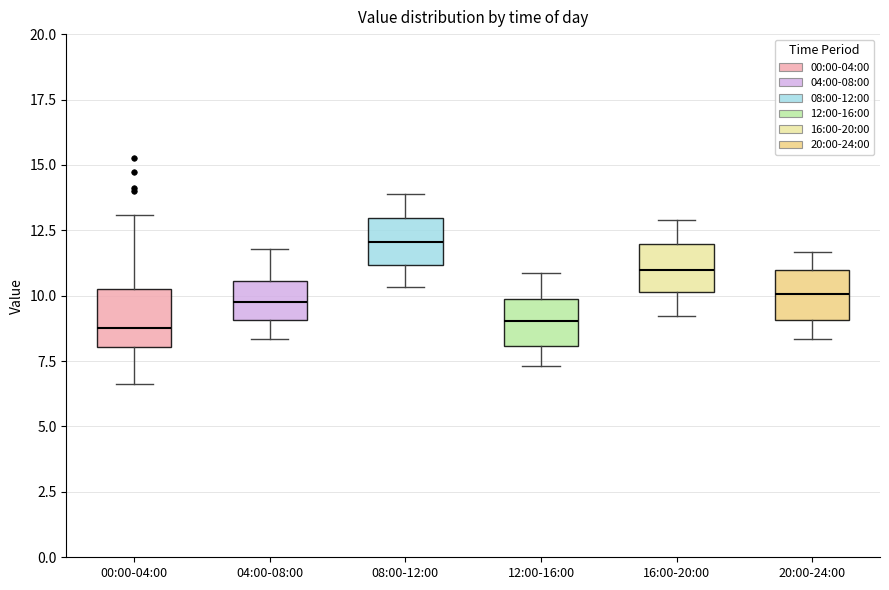

Reading left to right, transcribe this box plot: for each box, give where its median line is, the range the box spans, and where its two whiskers end, as read against the y-axis. The values are not printed on the chart, so give them approximately, as read against the axis.

00:00-04:00: median 9.0, box 8.0 to 10.5, whiskers 6.5 to 13.0
04:00-08:00: median 10.0, box 9.0 to 10.5, whiskers 8.5 to 12.0
08:00-12:00: median 12.0, box 11.0 to 13.0, whiskers 10.5 to 14.0
12:00-16:00: median 9.0, box 8.0 to 10.0, whiskers 7.5 to 11.0
16:00-20:00: median 11.0, box 10.0 to 12.0, whiskers 9.0 to 13.0
20:00-24:00: median 10.0, box 9.0 to 11.0, whiskers 8.5 to 11.5